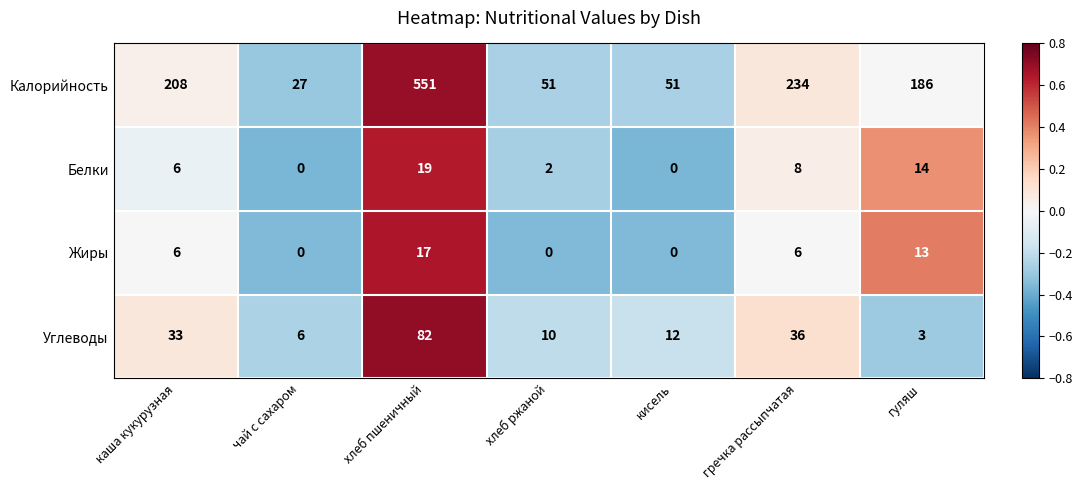

At how many categories does at least one series exceed 0?

7